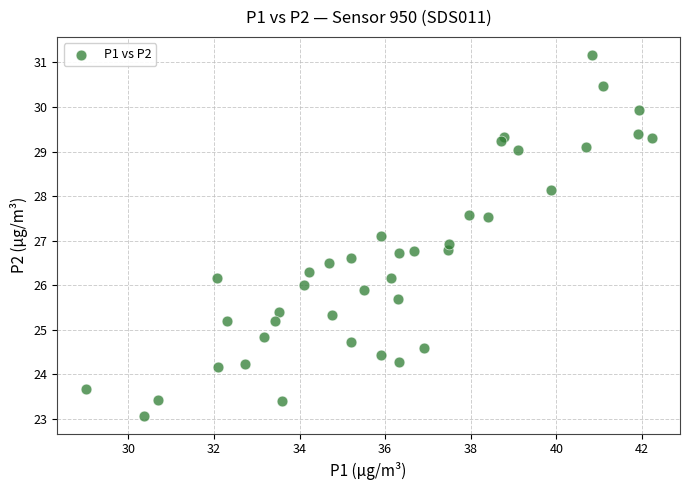

What is the range of Y values (max minus min)?

8.1